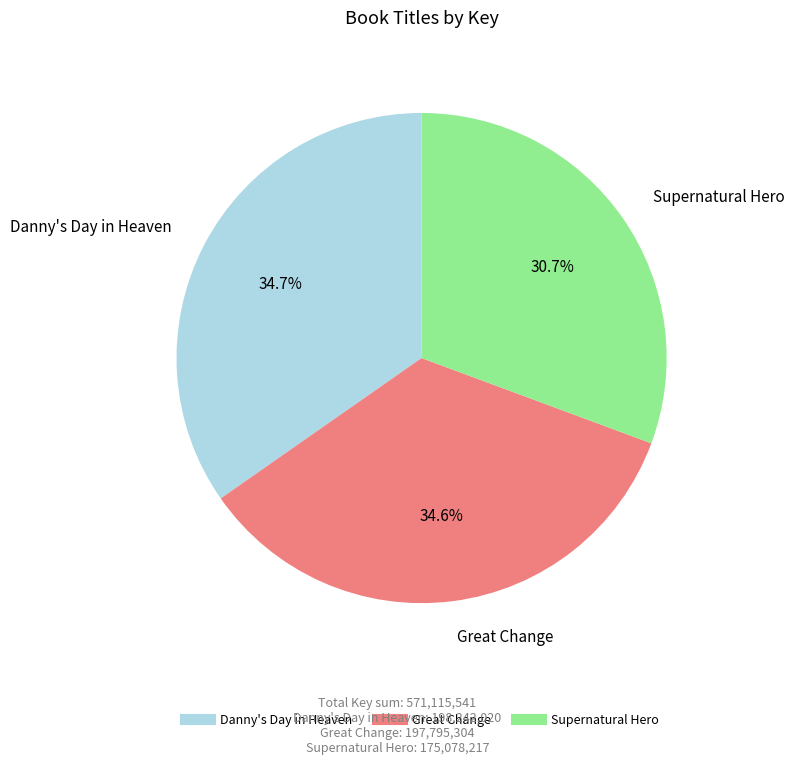

To the nearest percent, what portion does Supernatural Hero represent?

31%